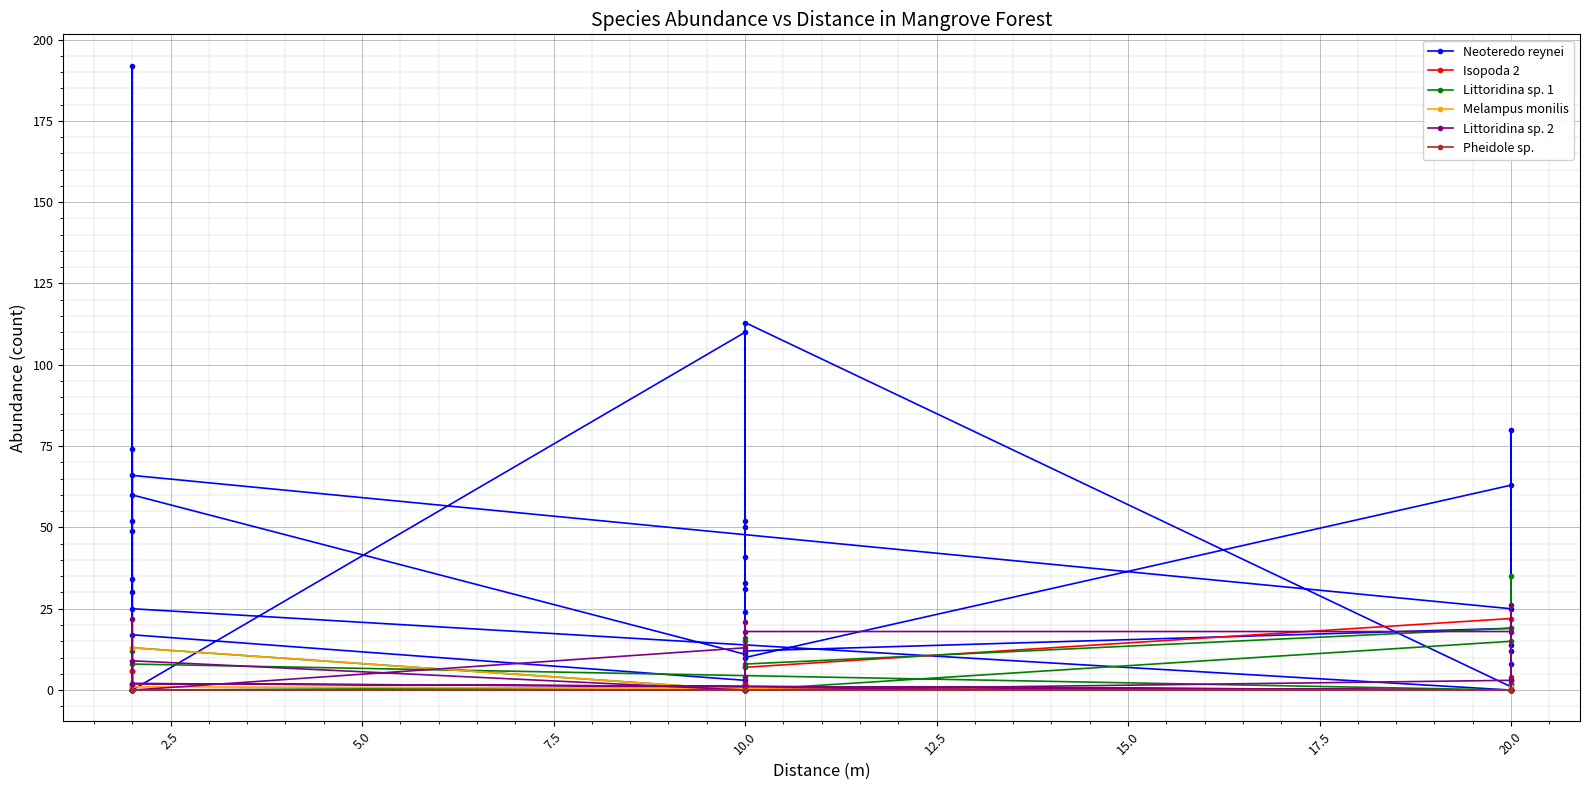

List the series in order of their peak value, highest first.

Neoteredo reynei, Littoridina sp. 1, Littoridina sp. 2, Isopoda 2, Melampus monilis, Pheidole sp.